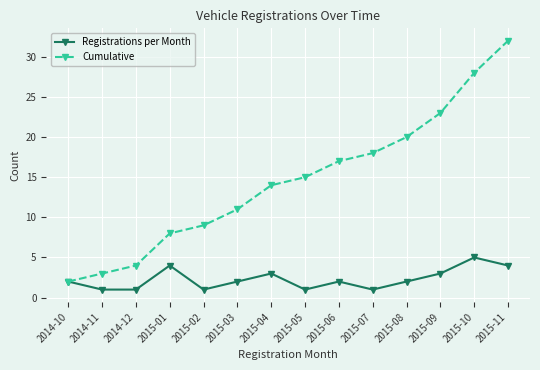

What position from the right is 2015-09?

3